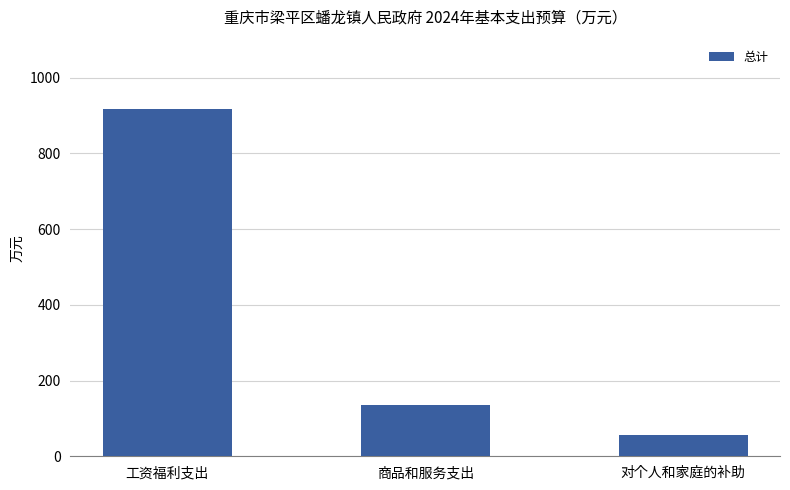

Does the chart contain any negative values?

No